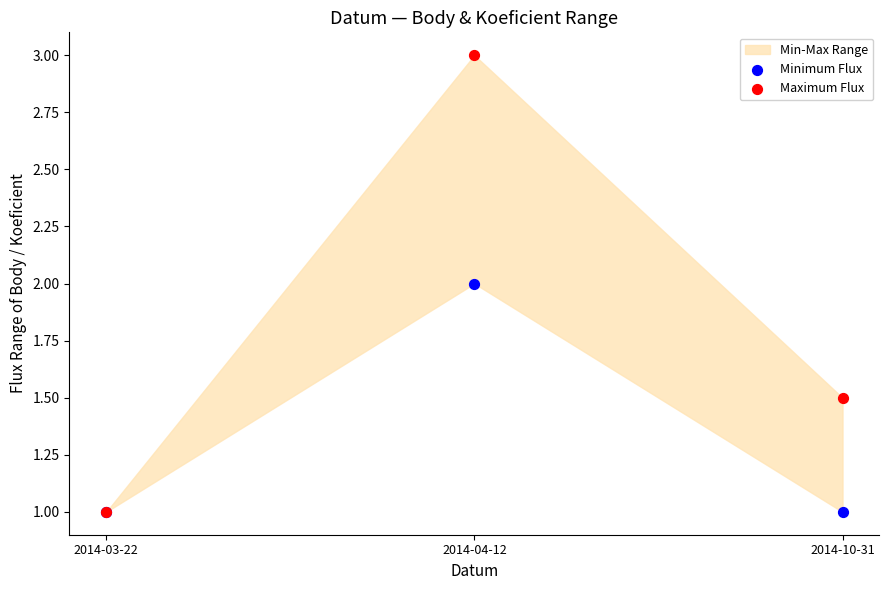

Which series reaches the maximum Y coordinate?

Maximum Flux